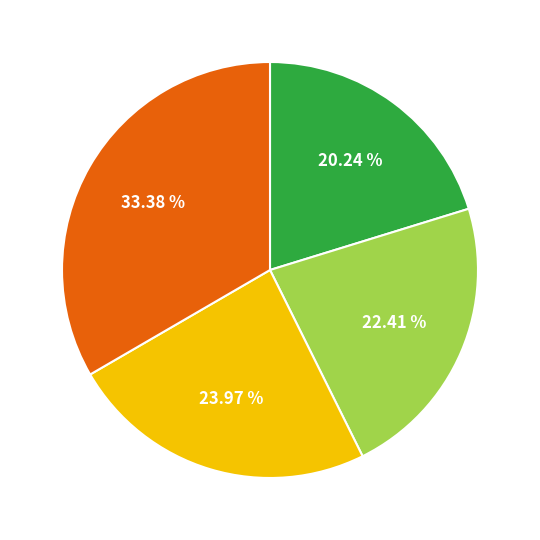

Does any single category account for the majority?

No